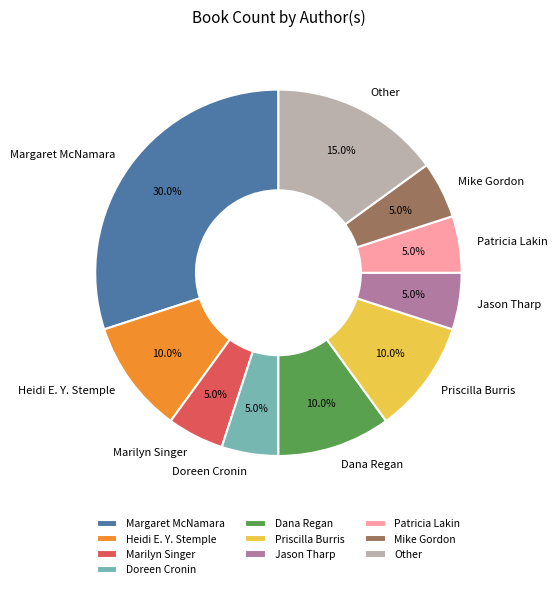

Is there a majority slice in this chart?

No